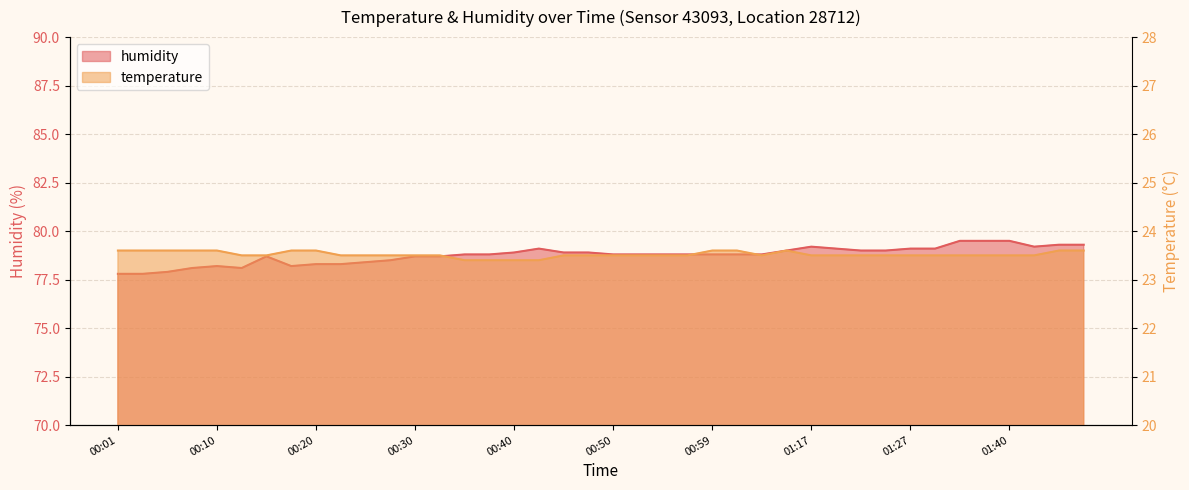

Rank the series at 00:27 from highest to lowest value.

humidity, temperature